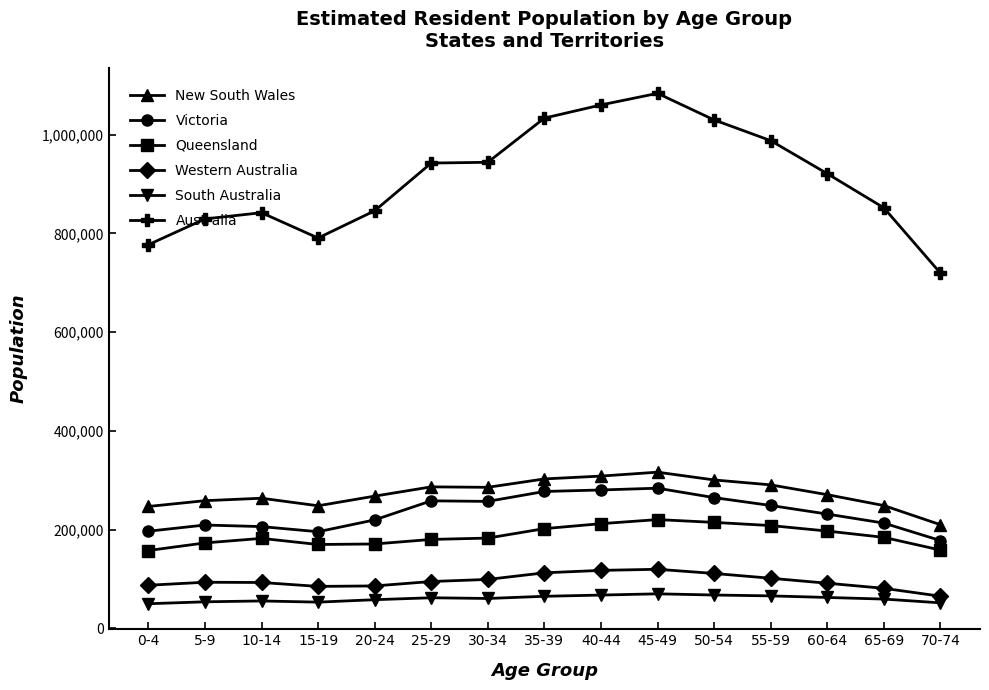

What is the minimum value for South Australia?

50053